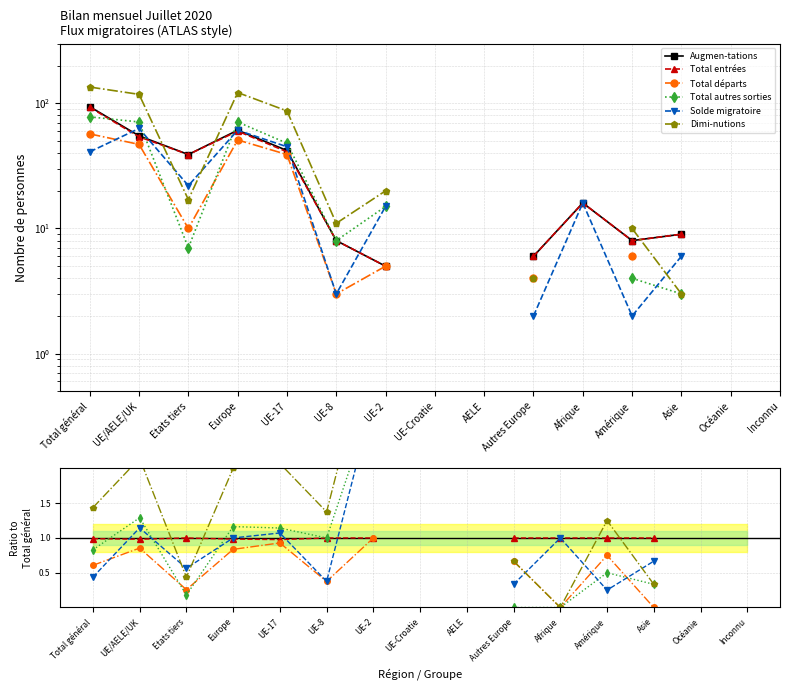

How many interior local valleys does the Total départs series have?

3